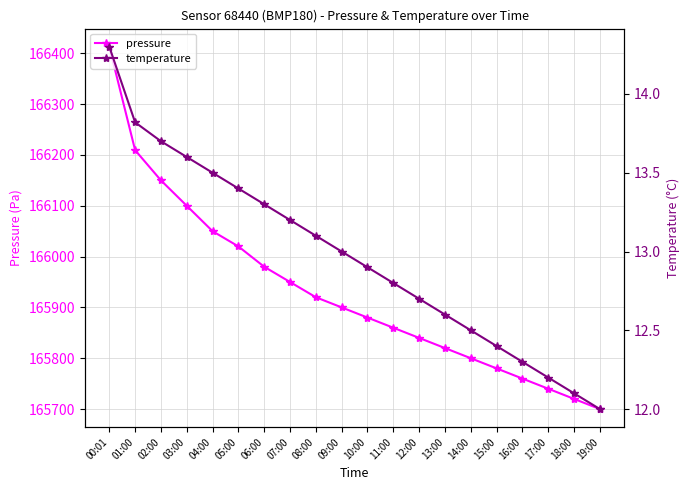

What is the average value of the temperature series?

13.0